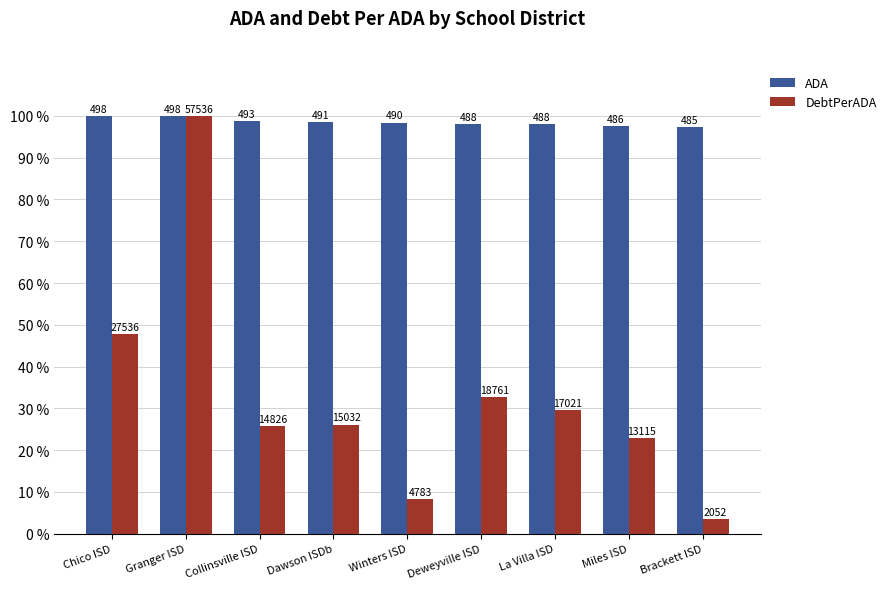

Is the value of DebtPerADA at La Villa ISD greater than the value of ADA at Chico ISD?

No